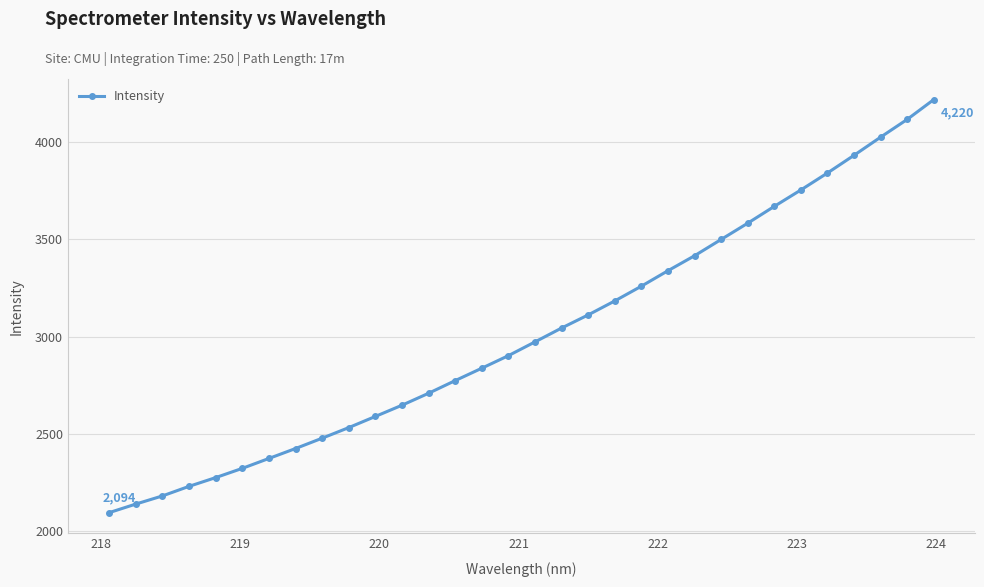

What is the value of the 4th point from the left?

2229.2